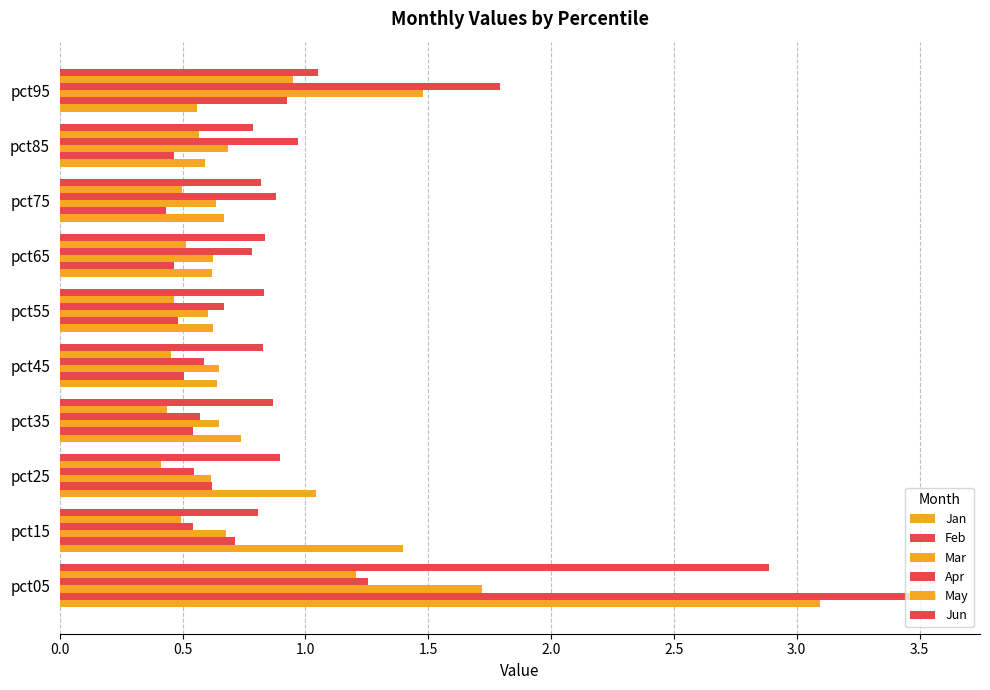

How many data points does each series have?

10